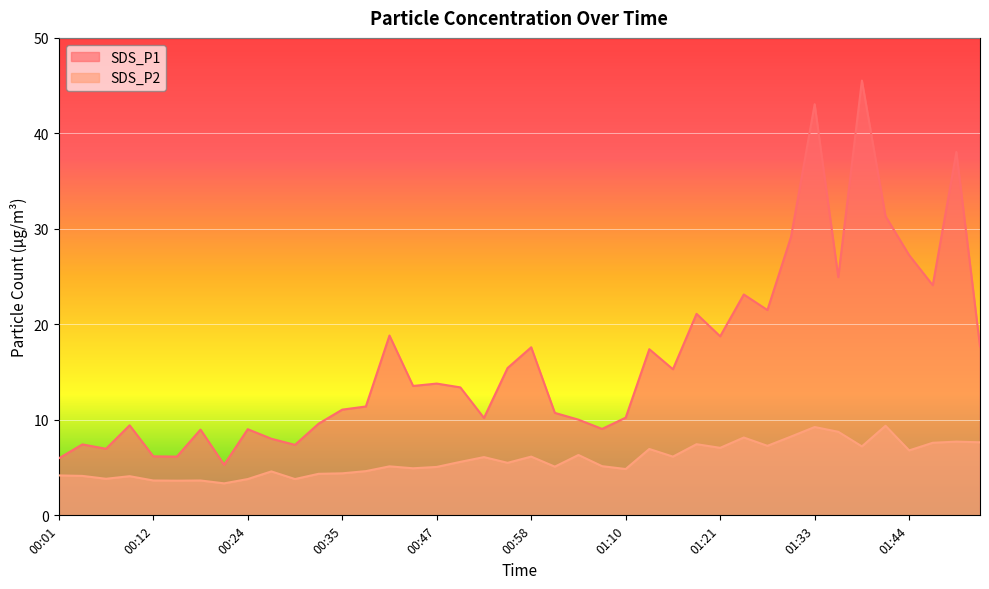

True or false: SDS_P1 and SDS_P2 intersect in this chart.

False